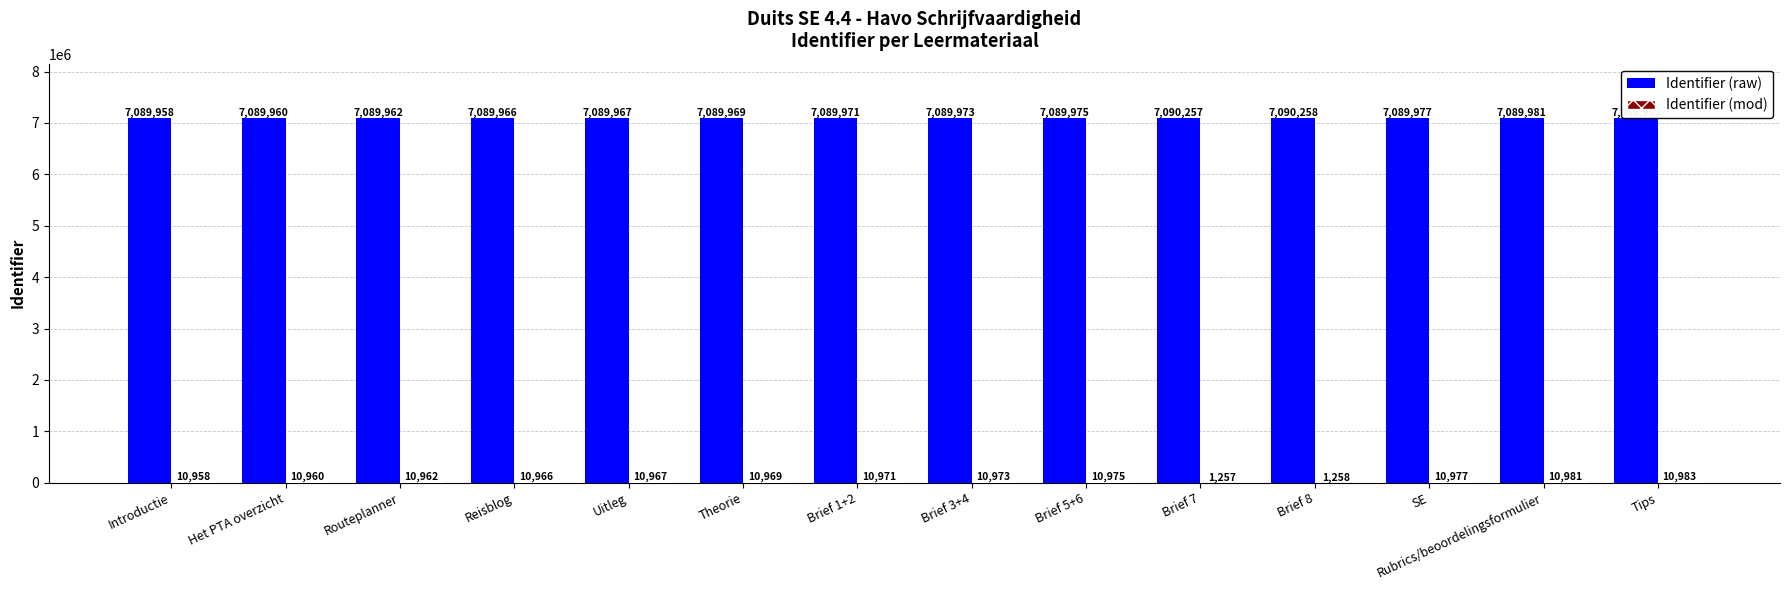

The value of Identifier (raw) at Routeplanner is 10670417. True or false?

False